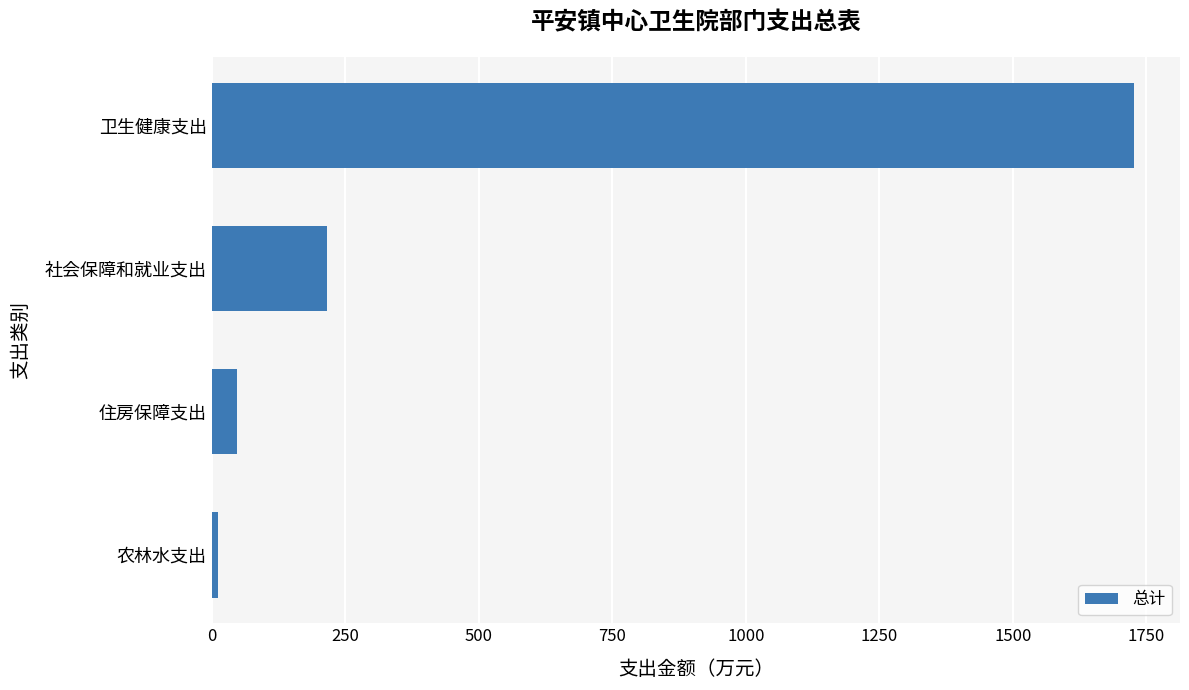

What is the sum of the values at 住房保障支出 and 社会保障和就业支出?

264.4